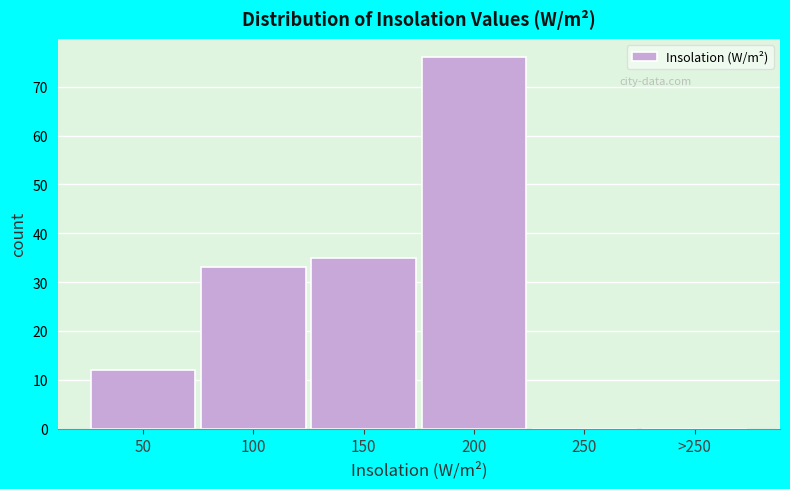

Reading left to right, list all the values displayed in this chart.

50=12	100=33	150=35	200=76	250=0	>250=0